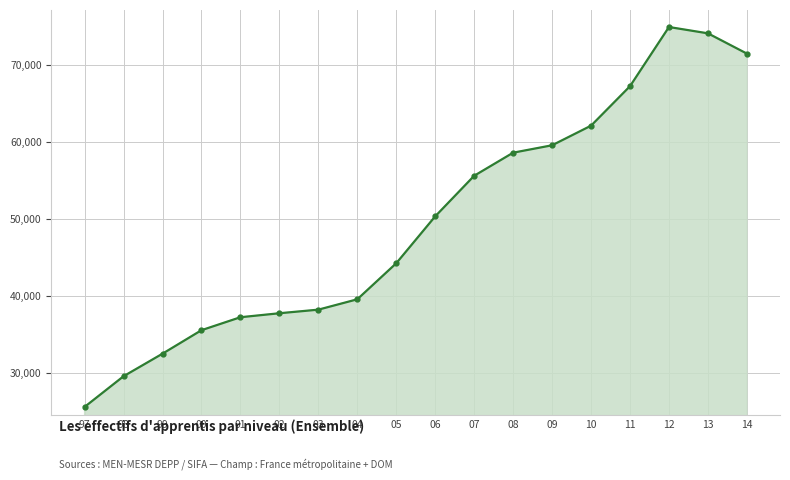

Does the chart have visible grid lines?

Yes